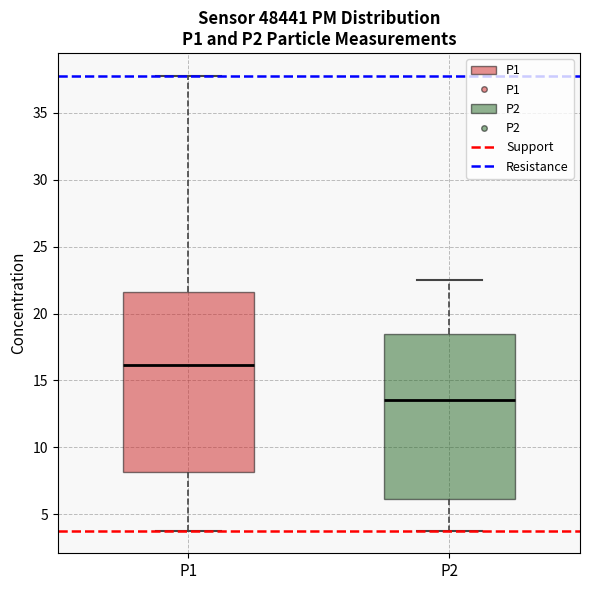

Which box's median line is the highest?

P1